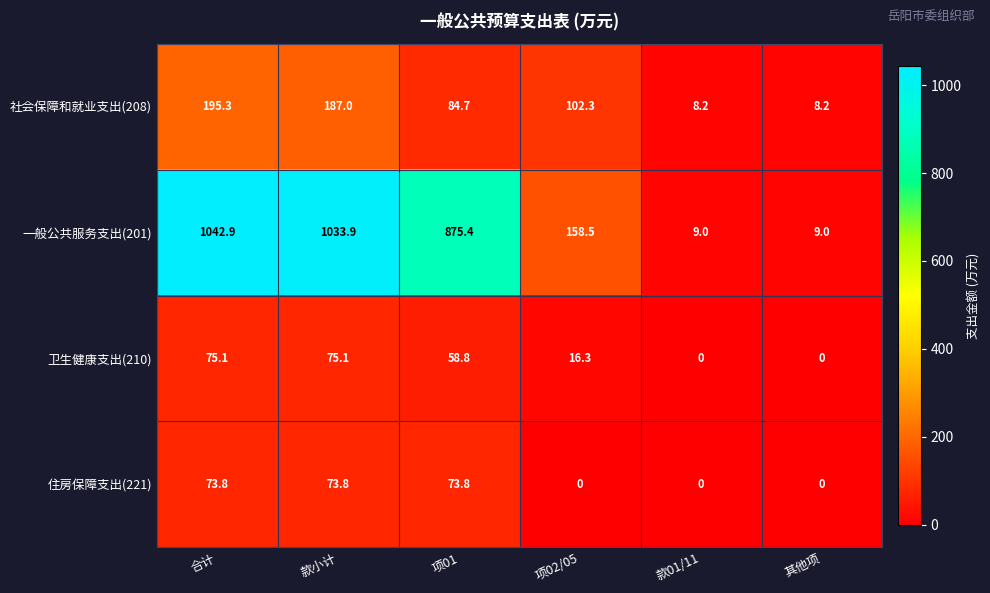

List the series in order of their peak value, highest first.

一般公共服务支出(201), 社会保障和就业支出(208), 卫生健康支出(210), 住房保障支出(221)